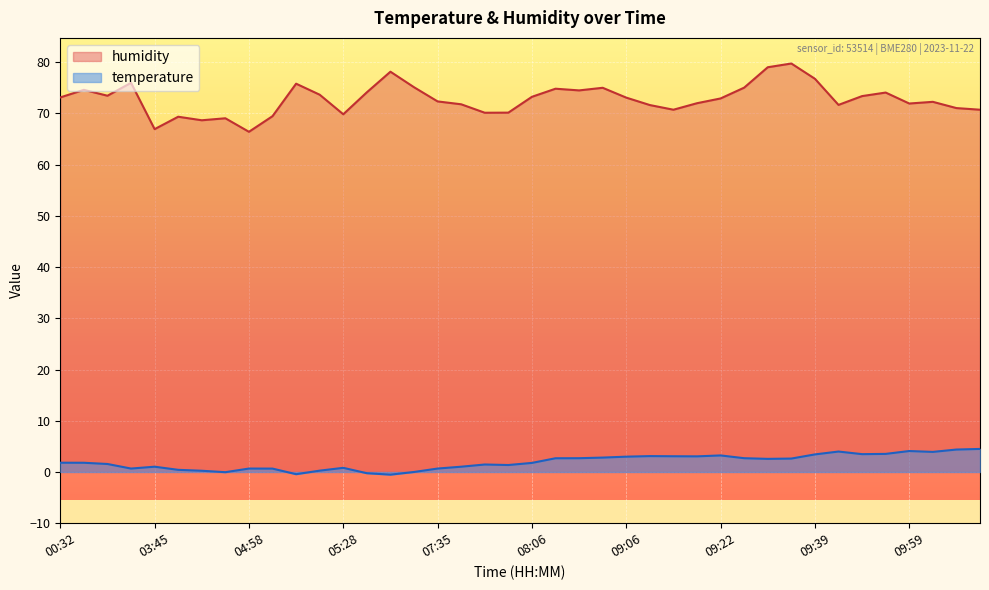

How many data points in temperature are less than 1?

13